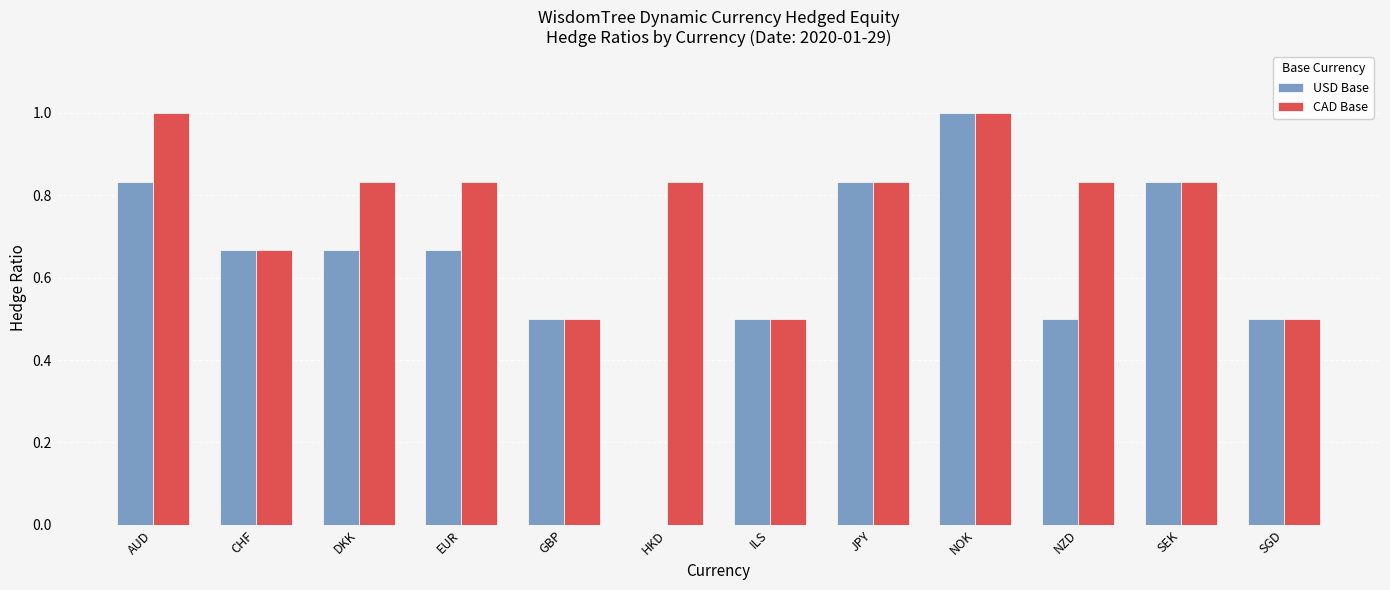

How many groups of bars are there?

12